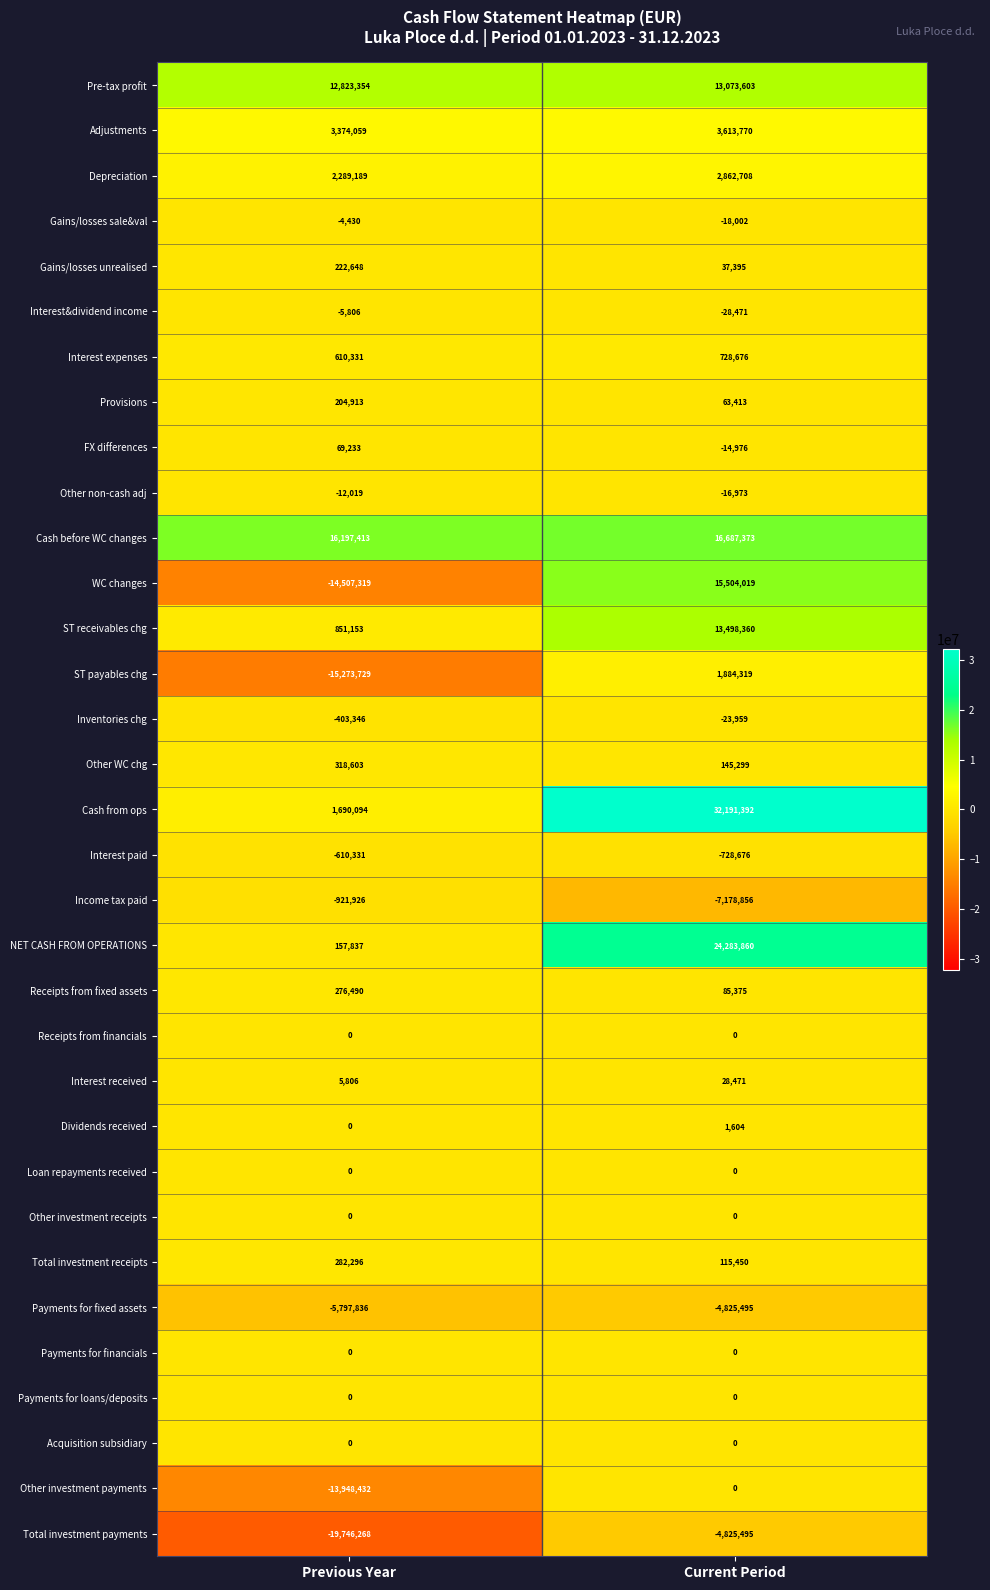

Which series has the largest total across all categories?

Cash from ops